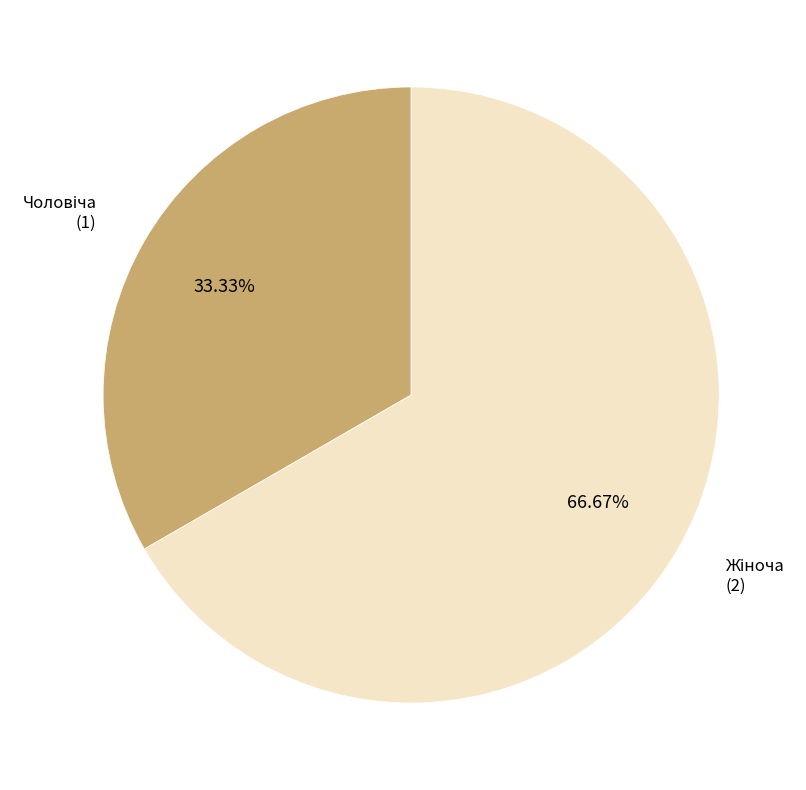

Is there any slice that represents more than half of the pie?

Yes